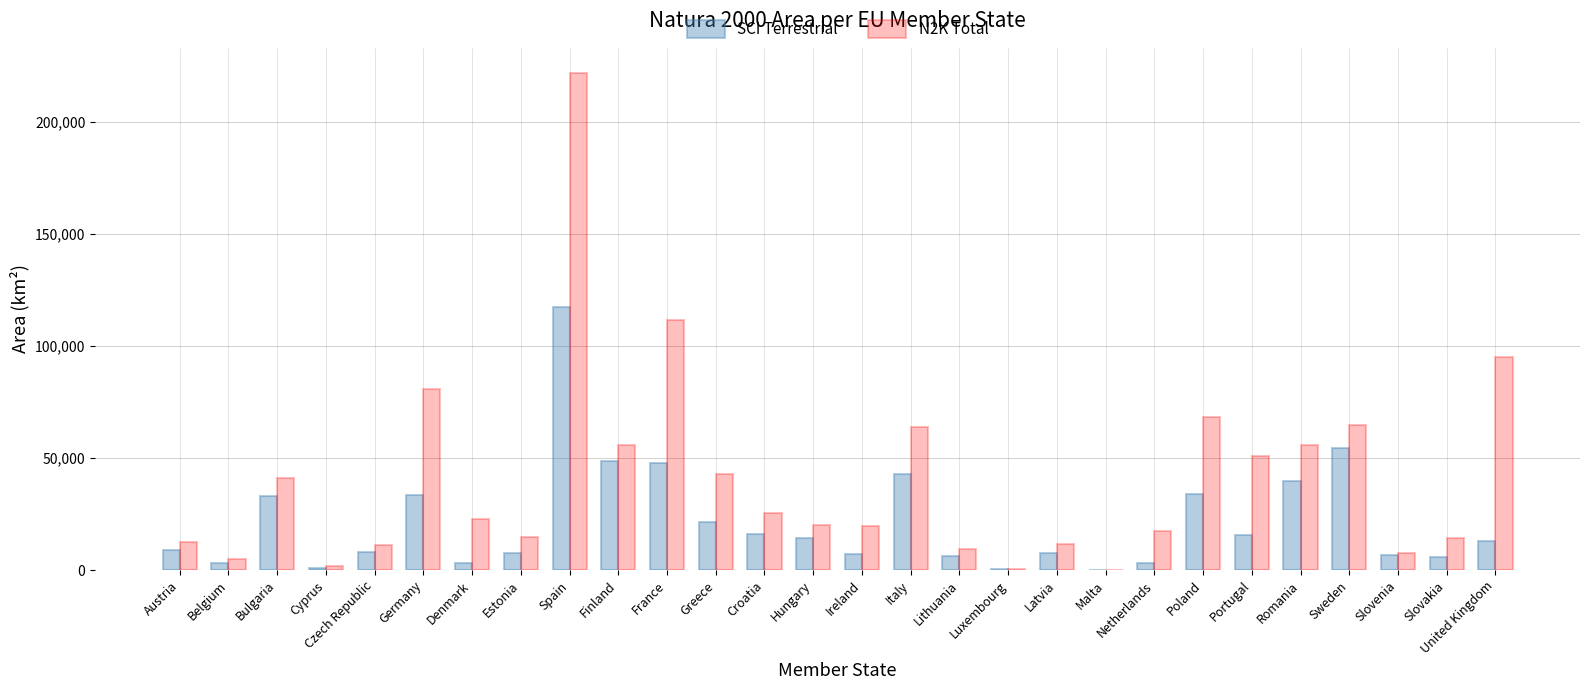

Which category has the highest value in the SCI Terrestrial series?

Spain